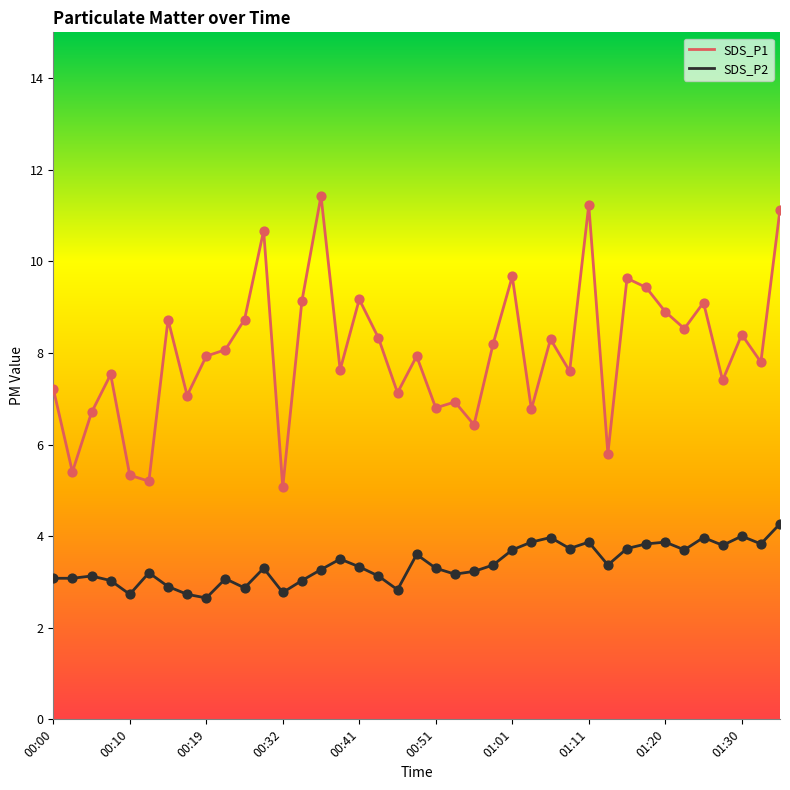

Which series has the largest range (max minus min)?

SDS_P1